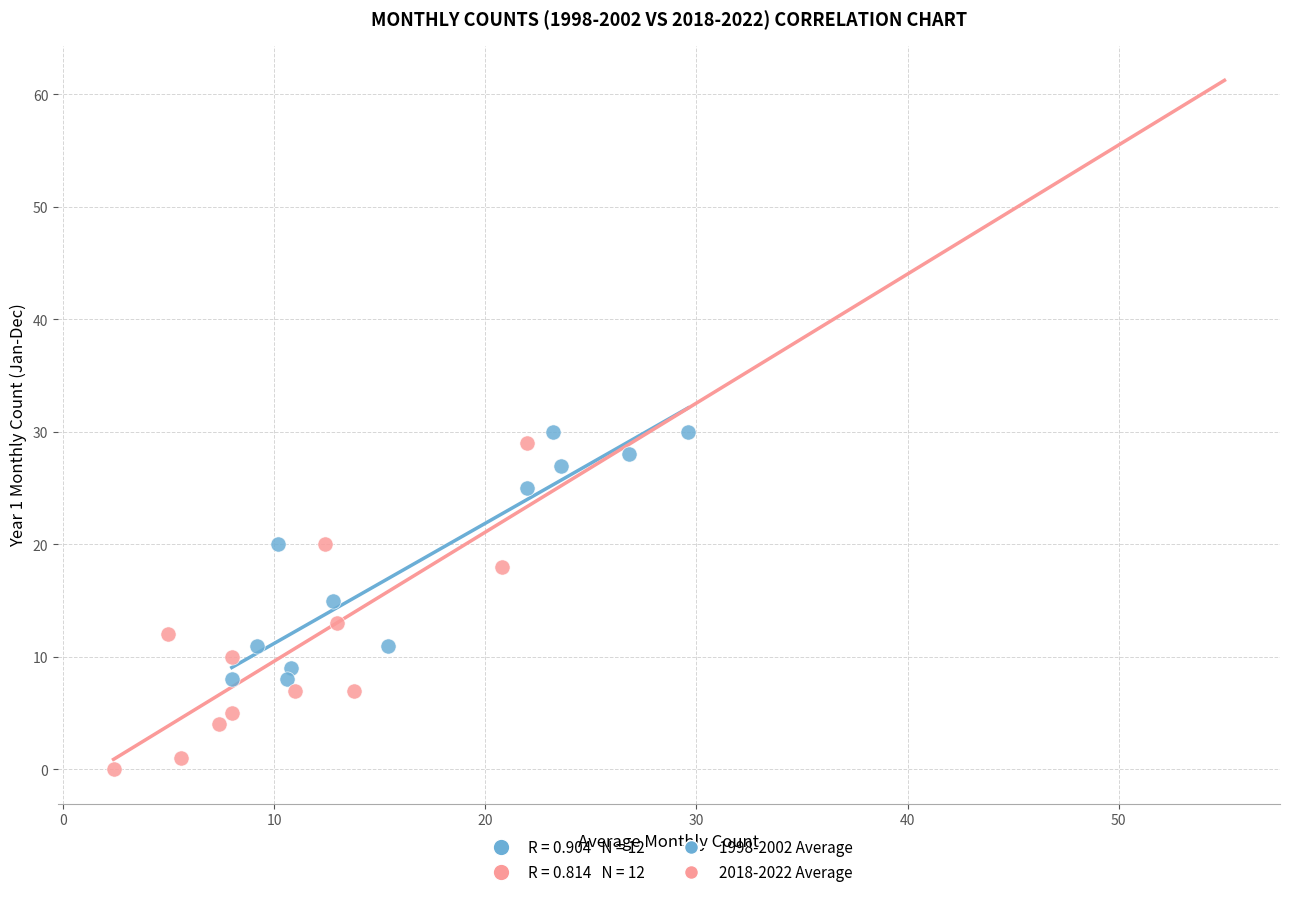

Which series has the widest spread of Y values?

2018-2022 Average